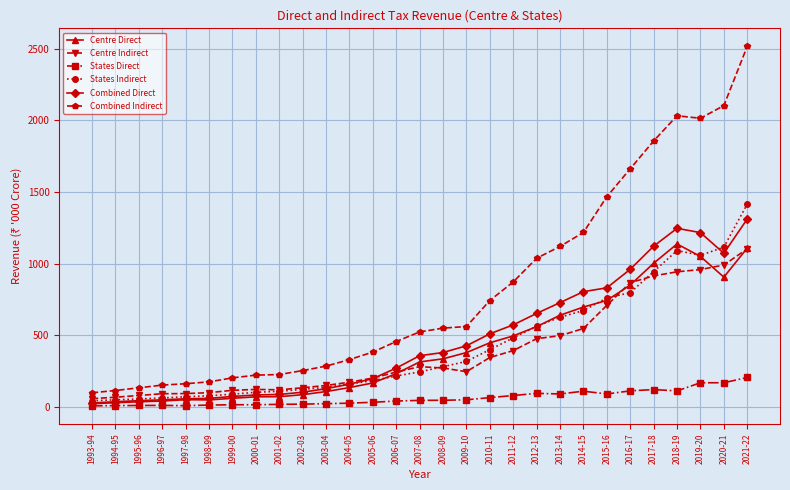

What is the average value of the States Indirect series?

420.7